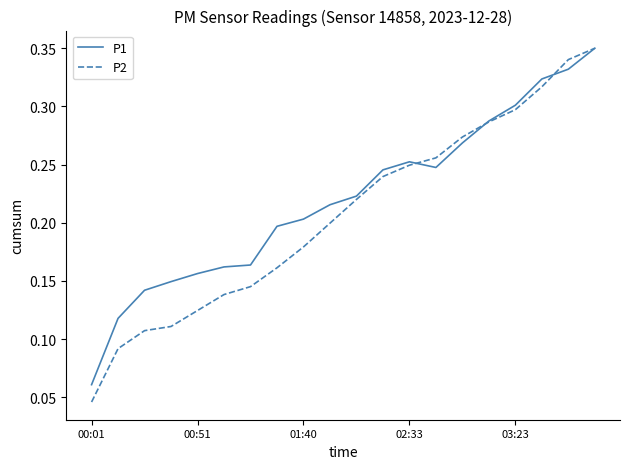

Which series has the largest range (max minus min)?

P2